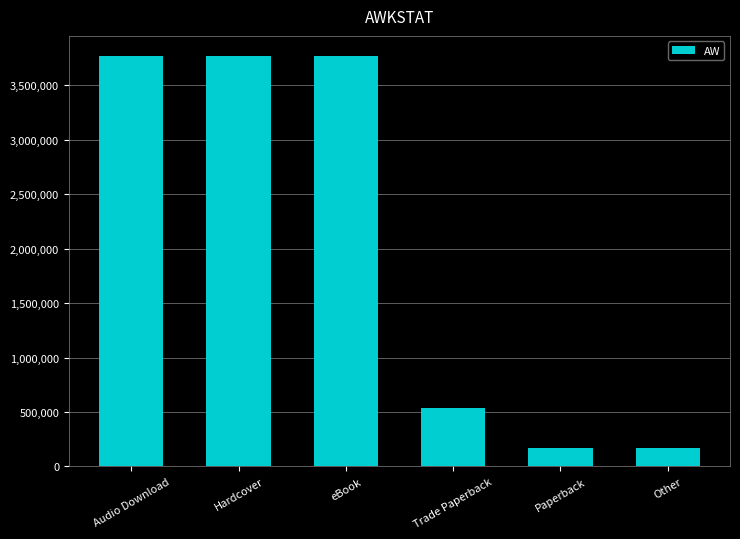

The chart shows a value of 5963368 at Audio Download. True or false?

False